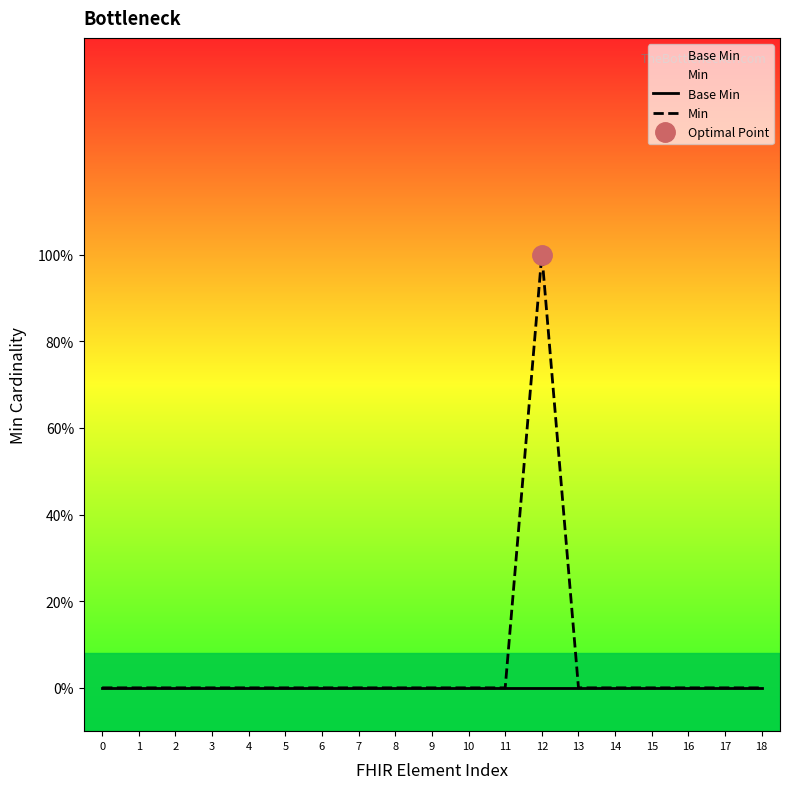

True or false: Min has more than 1 points higher than both neighbors.

False